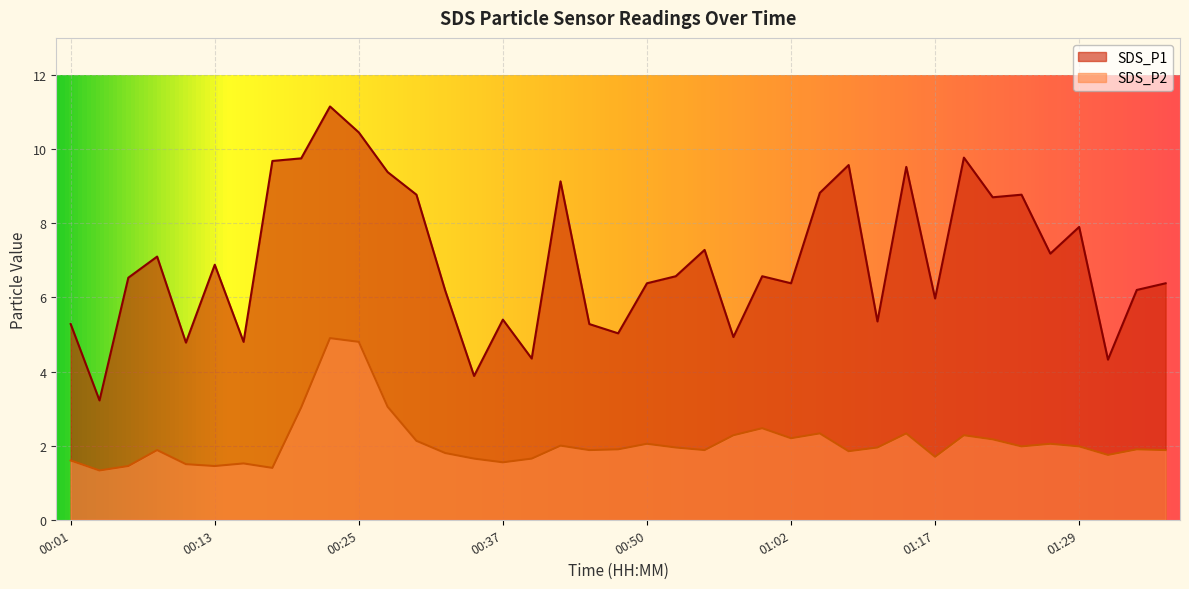

What is the sum of all SDS_P1 values?

273.6